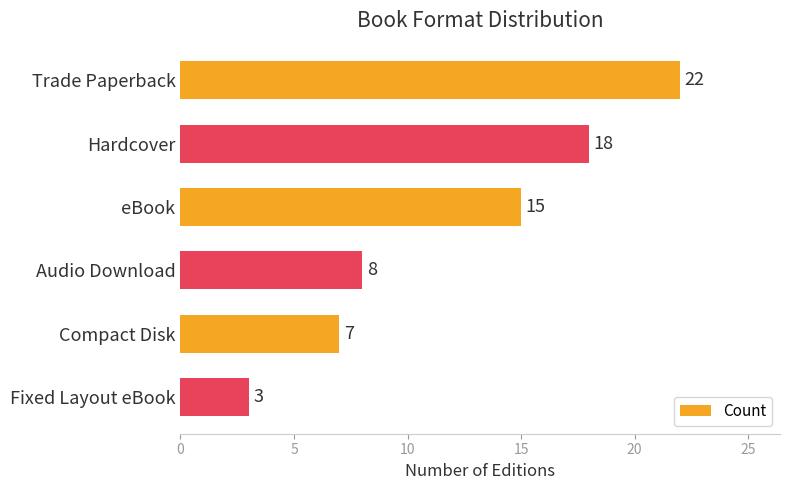

What is the change in value from Compact Disk to Fixed Layout eBook?

-4